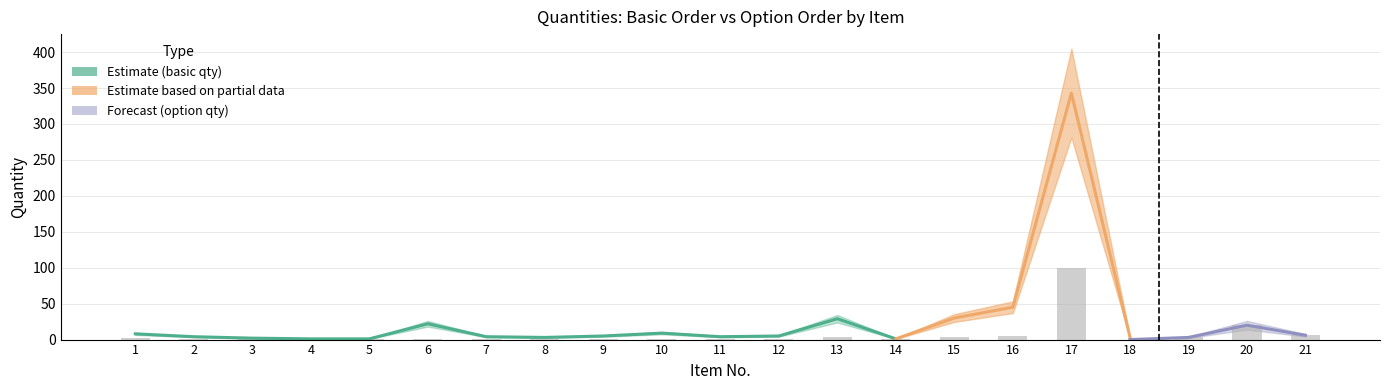

Which has a higher value, 16 or 9?

16